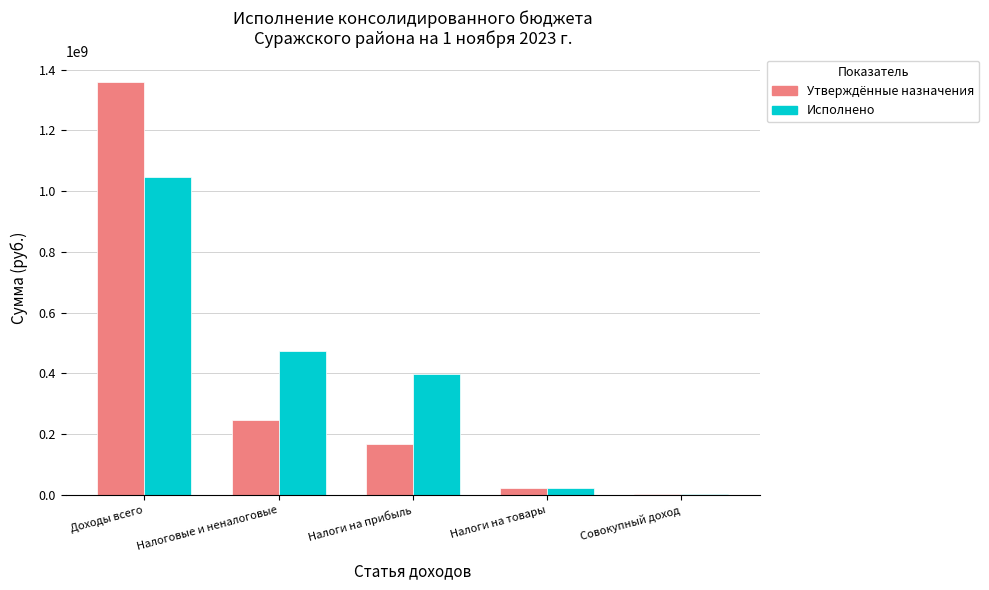

What is the total value across all series at Доходы всего?

2408041461.9